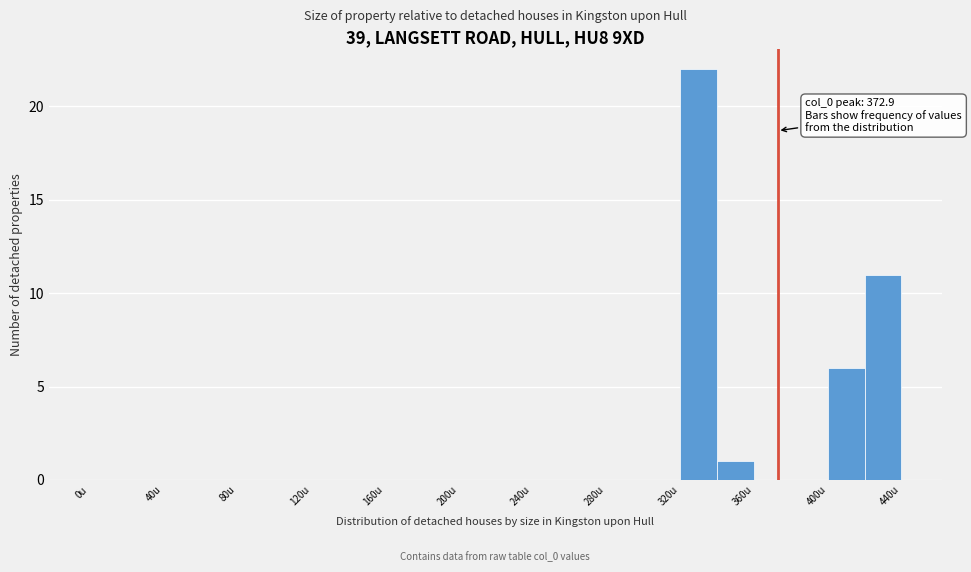

Over which range of the x-axis is the bar tallest?

320 to 340